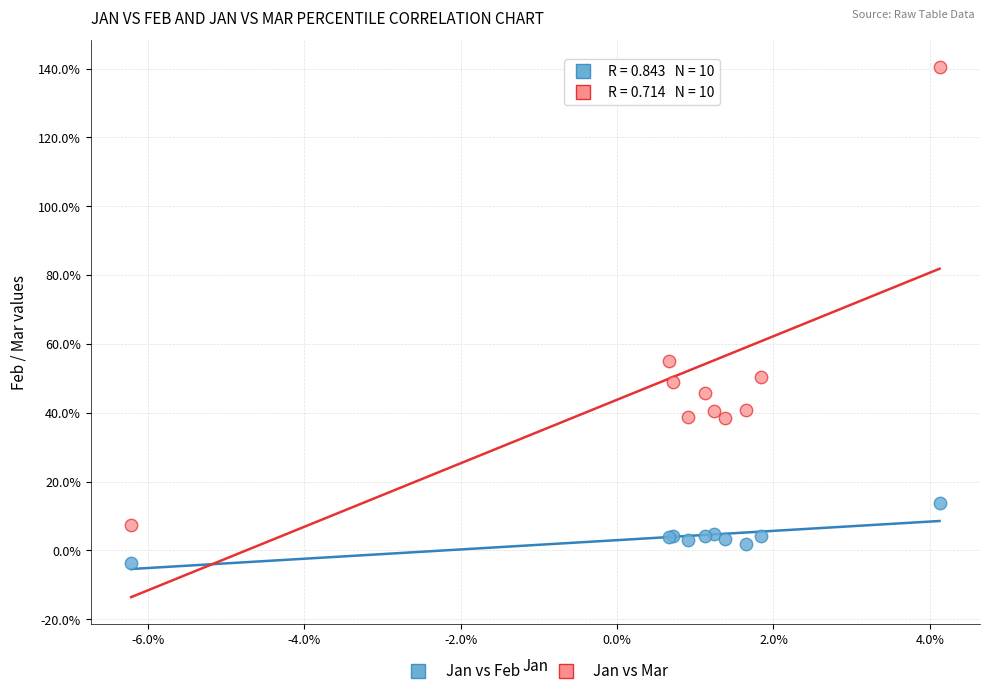

Which series reaches the maximum Y coordinate?

Jan vs Mar